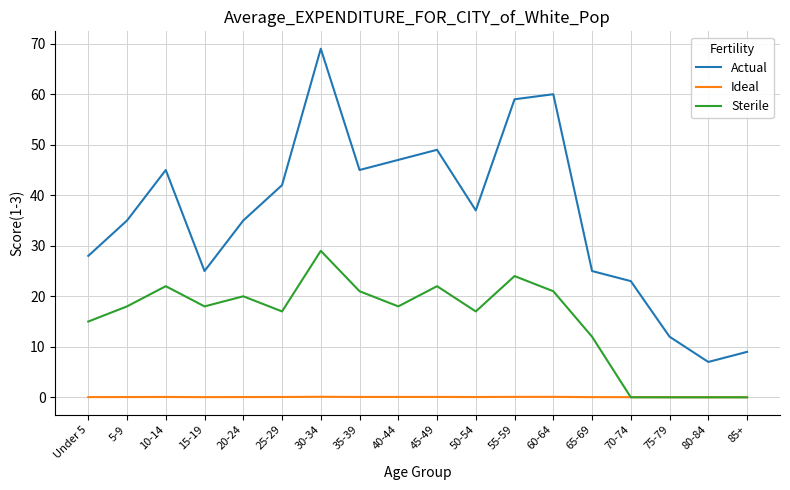

At which label is Actual closest to 38?

50-54